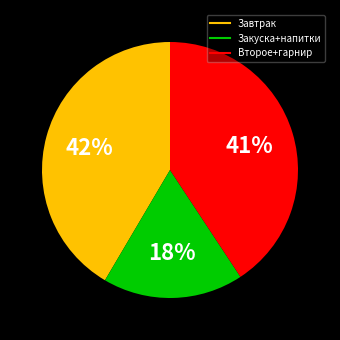

To the nearest percent, what is the average slice percentage?

33%